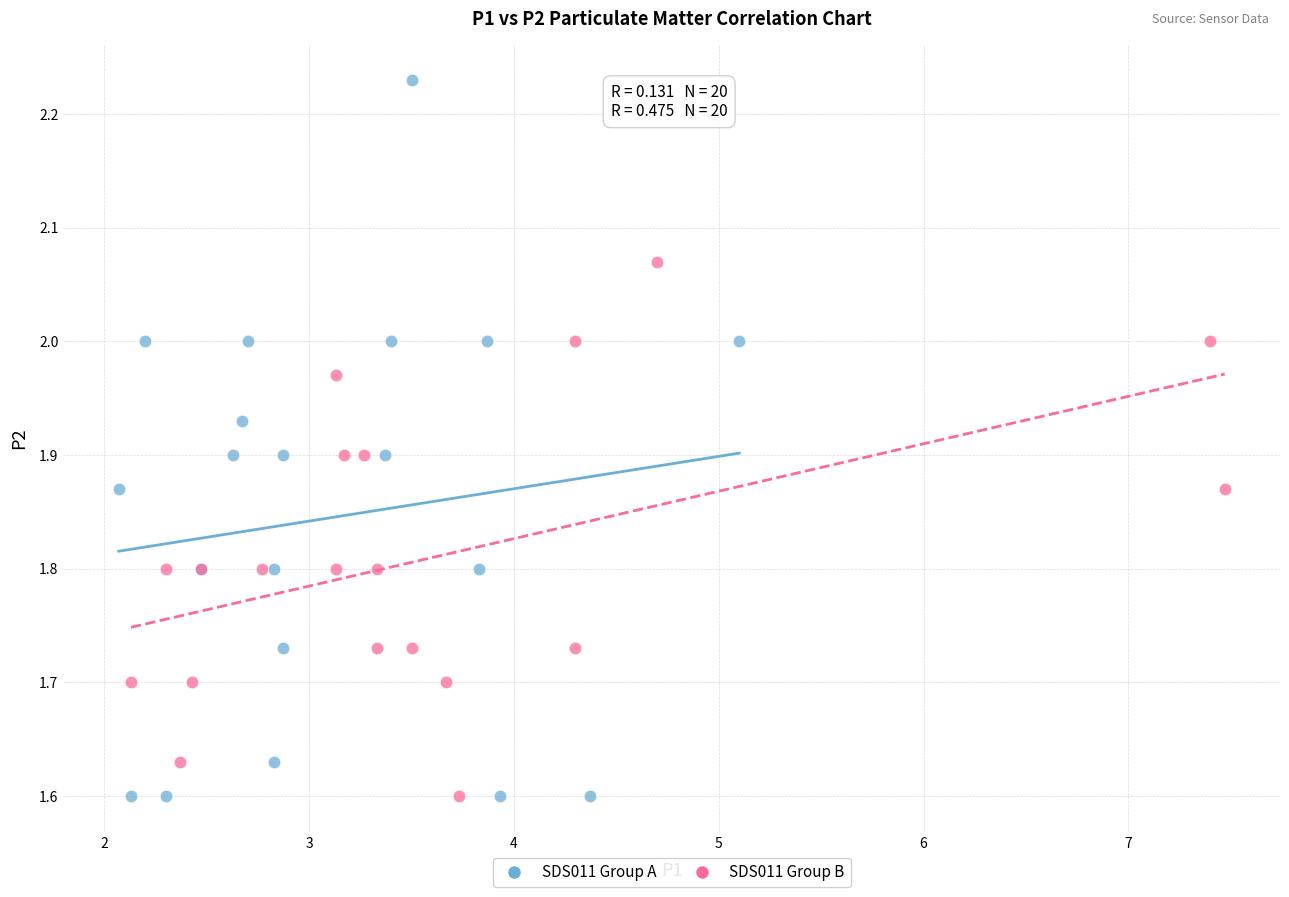

Which series has the widest spread of Y values?

SDS011 Group A